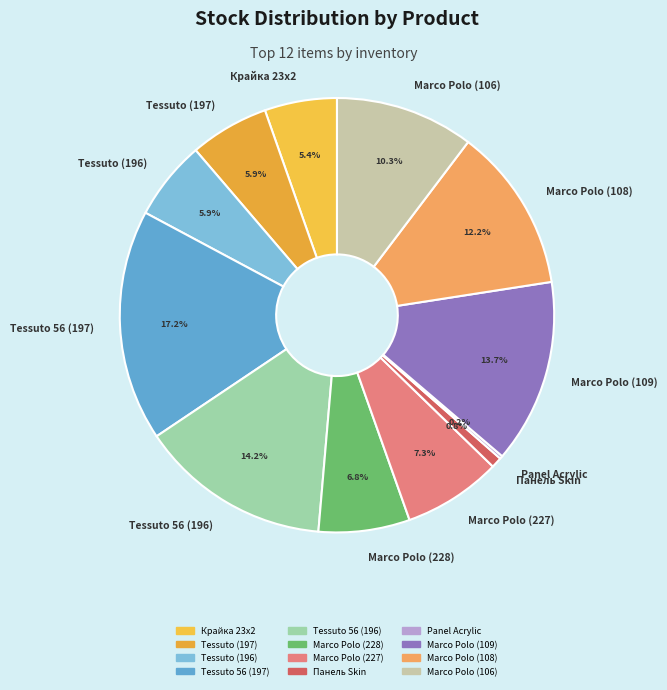

Is there a majority slice in this chart?

No